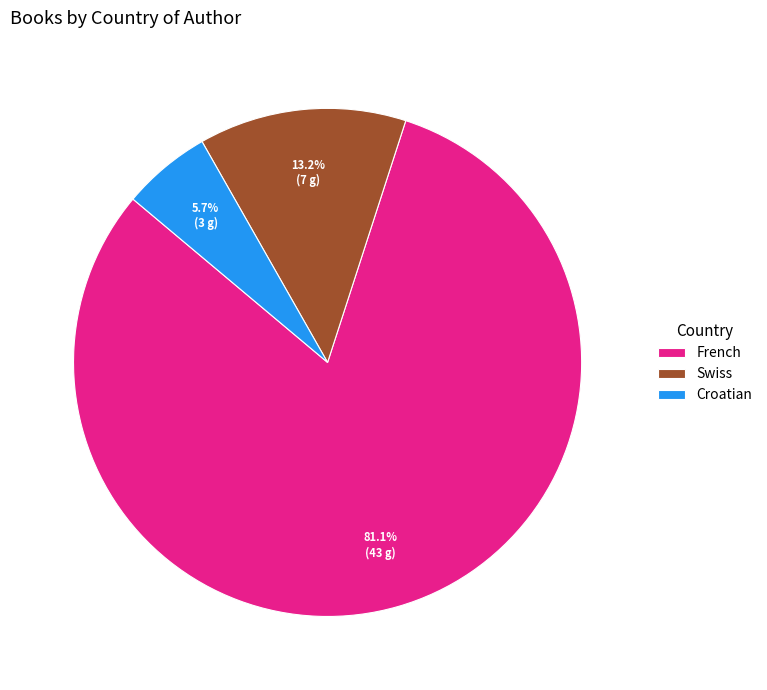

Count the number of slices in the pie.

3